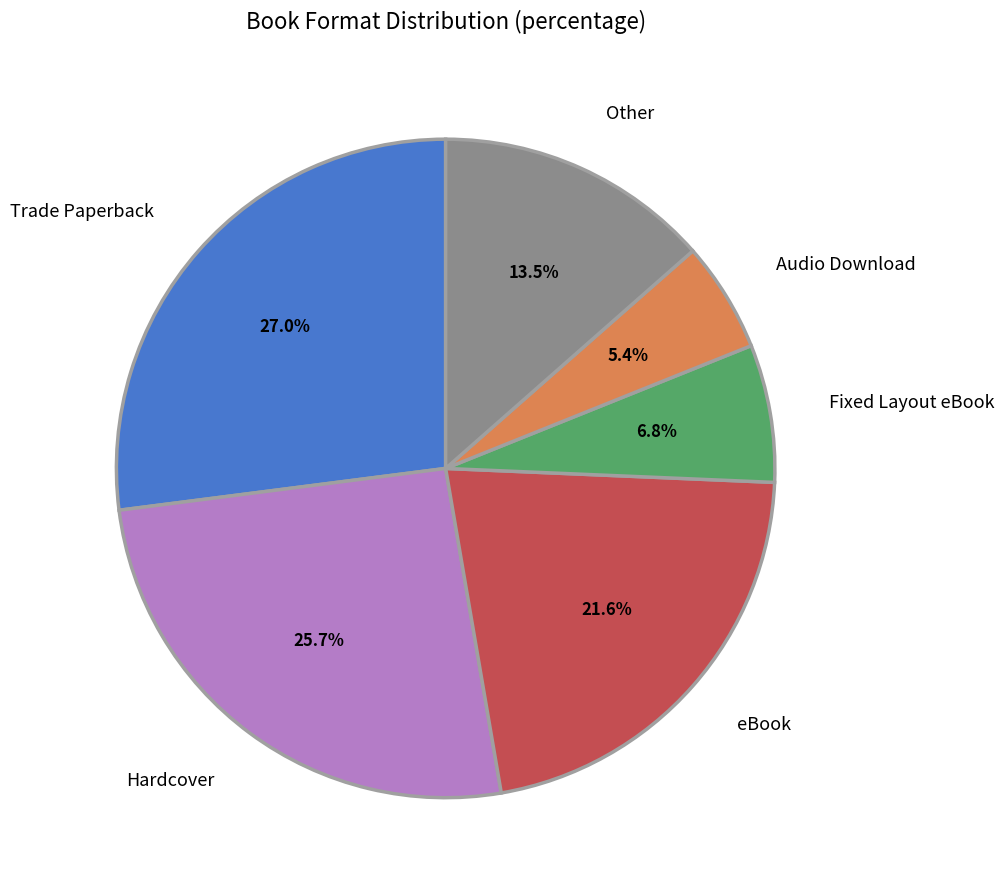

What portion of the pie excludes eBook?

78.4%